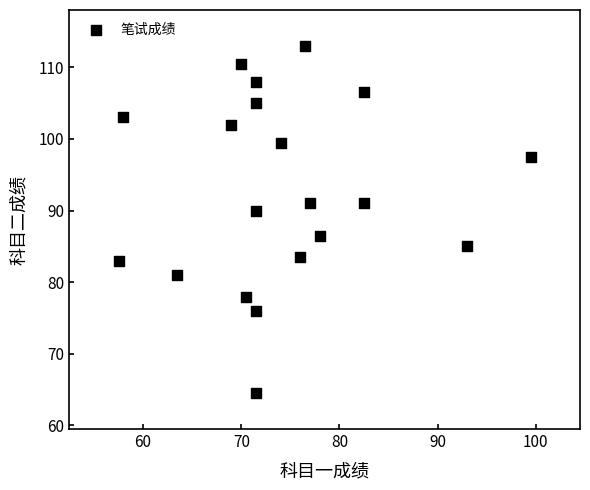

What is the range of Y values (max minus min)?

48.5